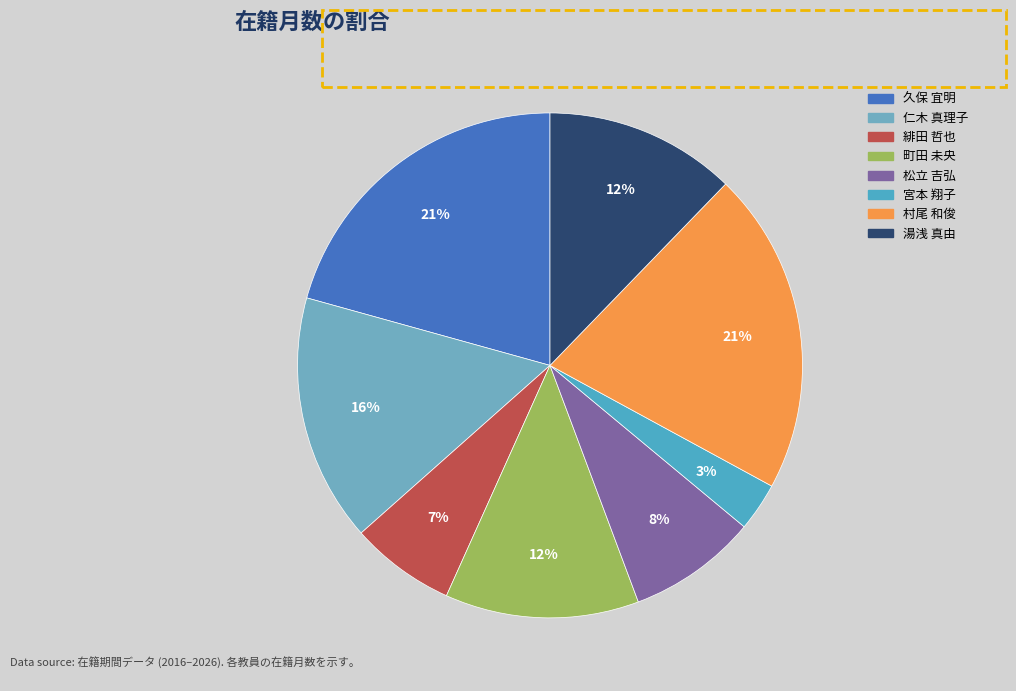

Count the number of slices in the pie.

8